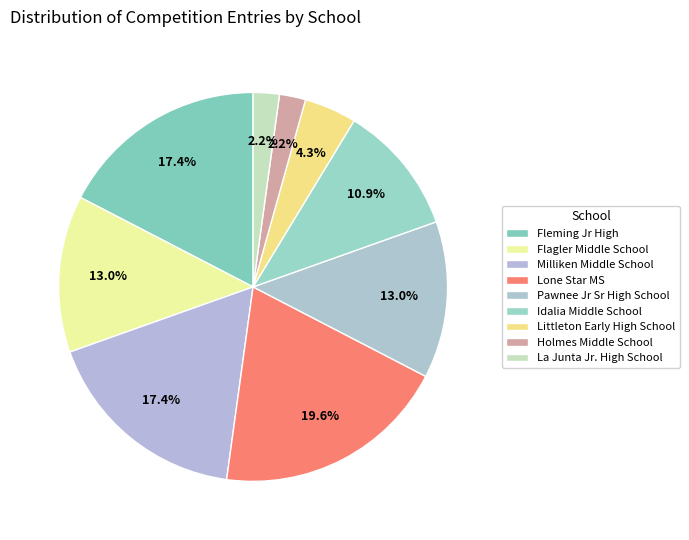

Count the number of slices in the pie.

9